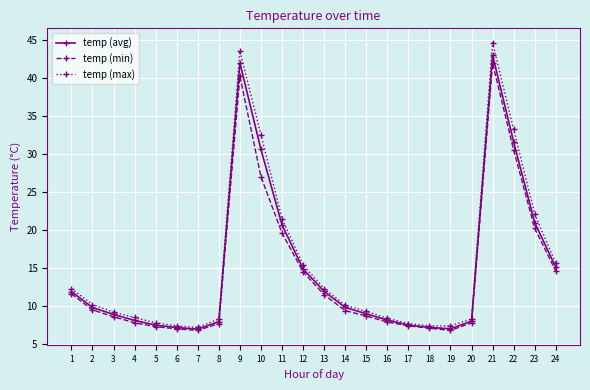

Rank the series by their maximum value, from lowest to highest.

temp (min), temp (avg), temp (max)